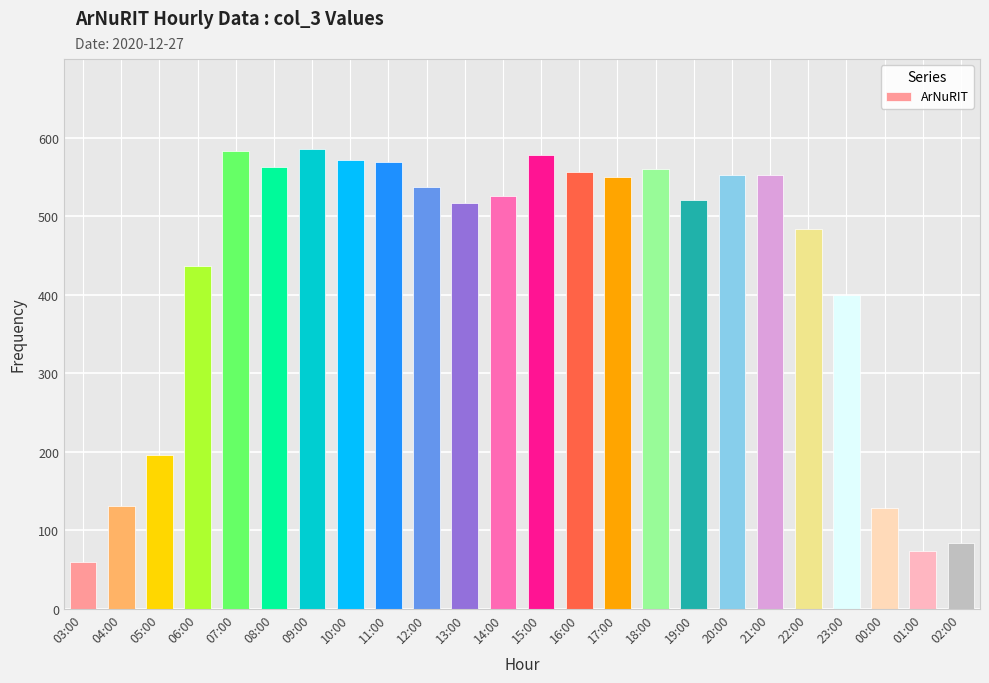

At which label is the value closest to 322?

23:00